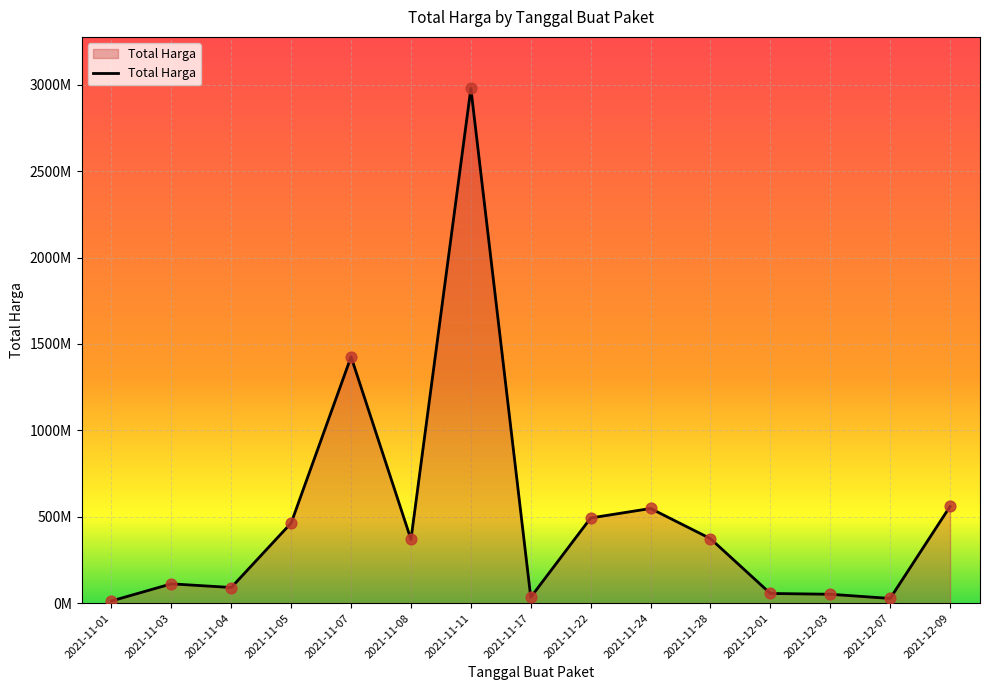

Is this an area chart (filled region under the line)?

Yes